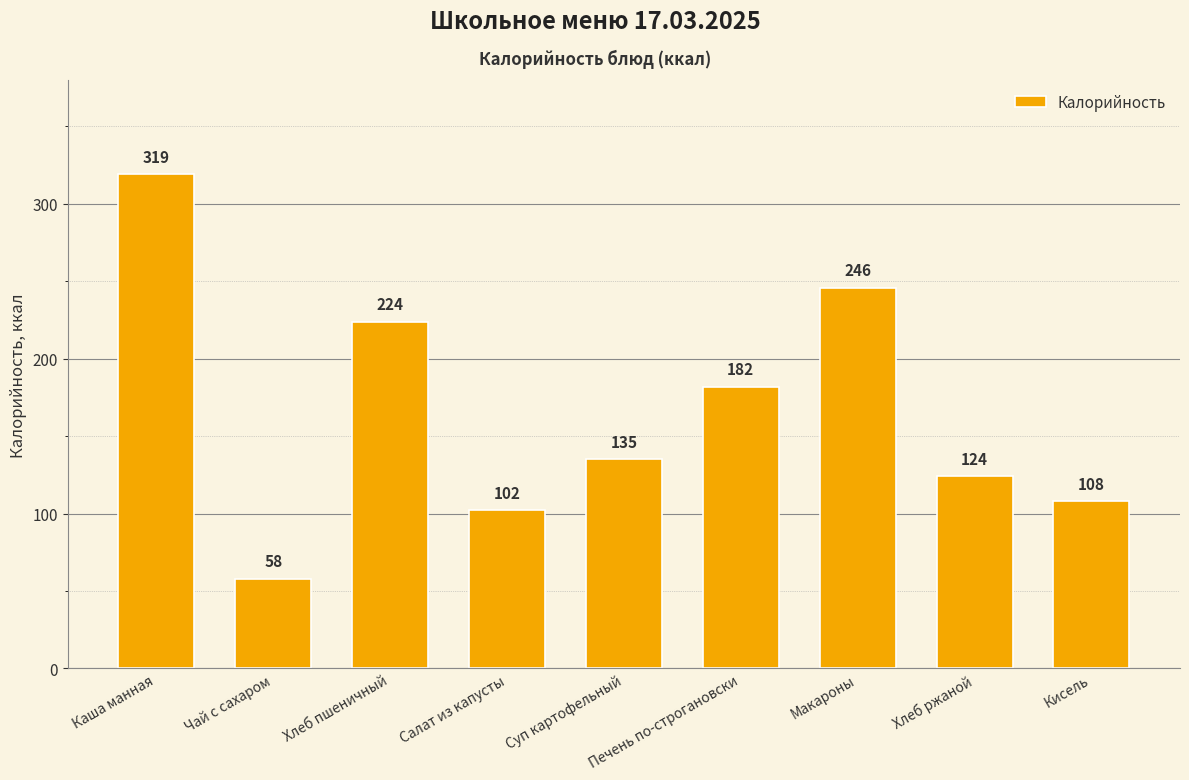

Which category has the lowest value across all series?

Чай с сахаром